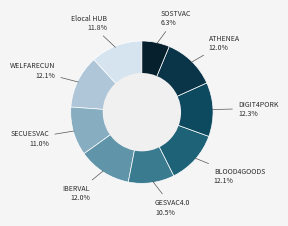

How many slices are in this pie chart?

9